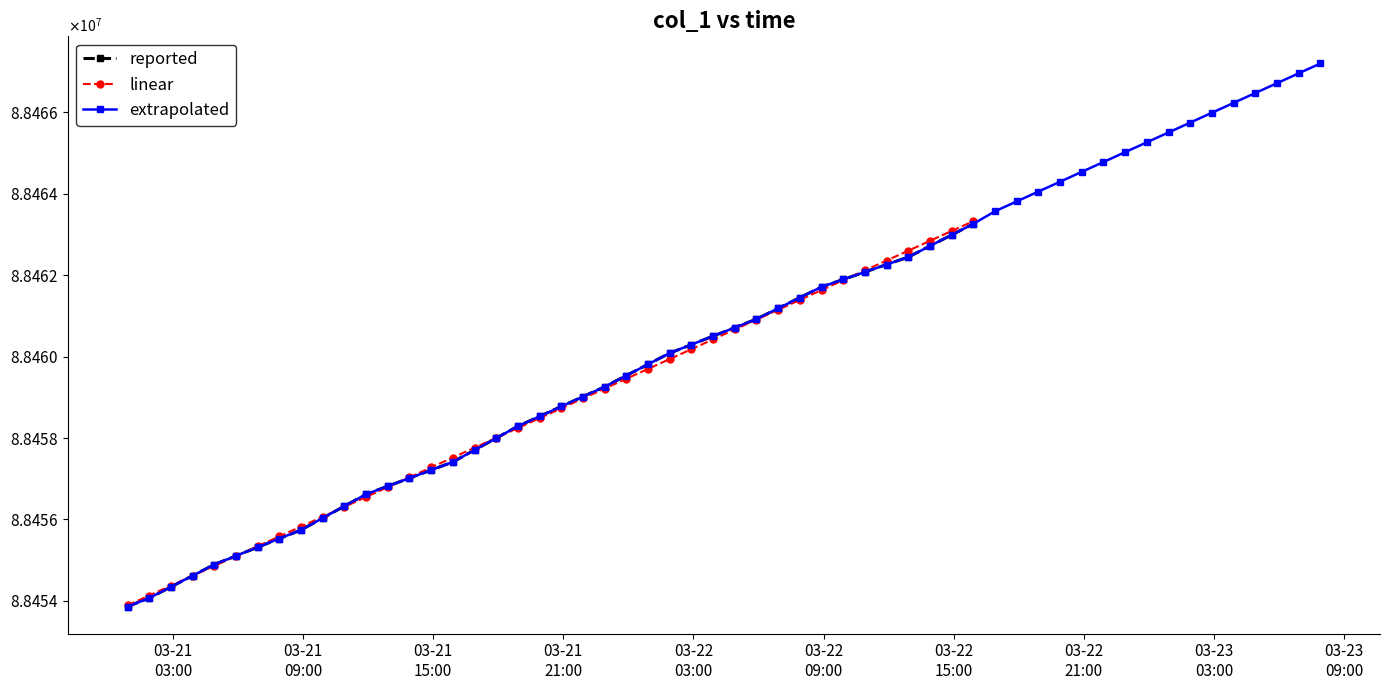

True or false: there are more than 0 points higher than both neighbors.

False